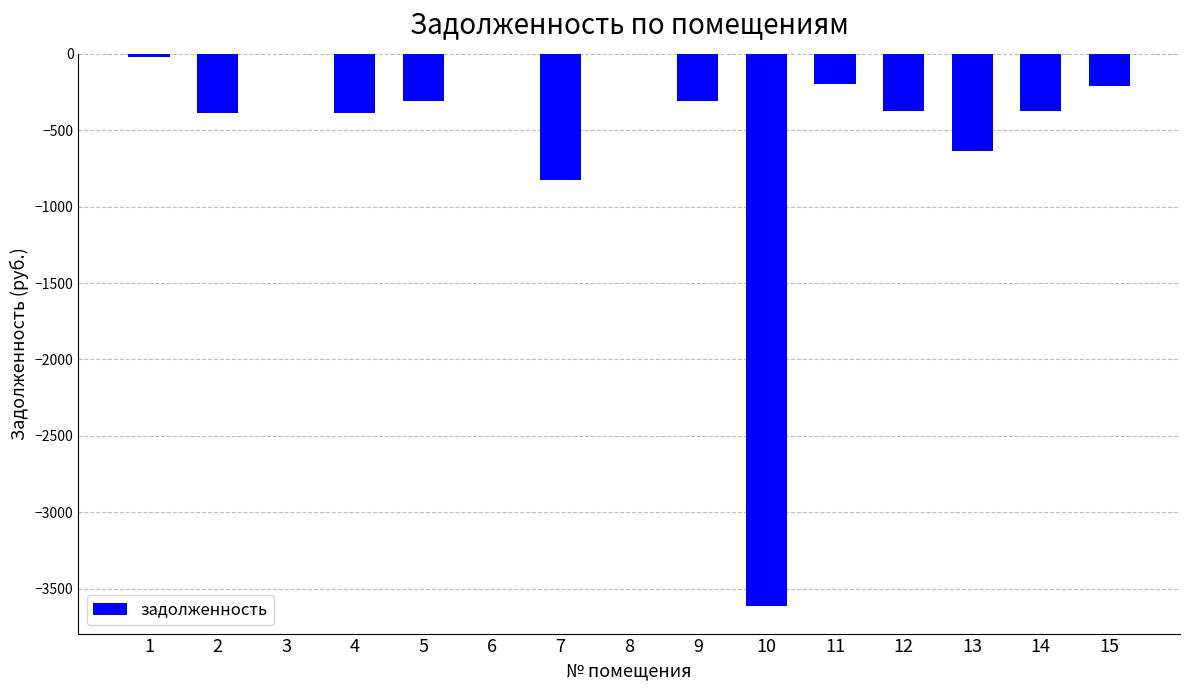

At which label is the value closest to -1806?

7